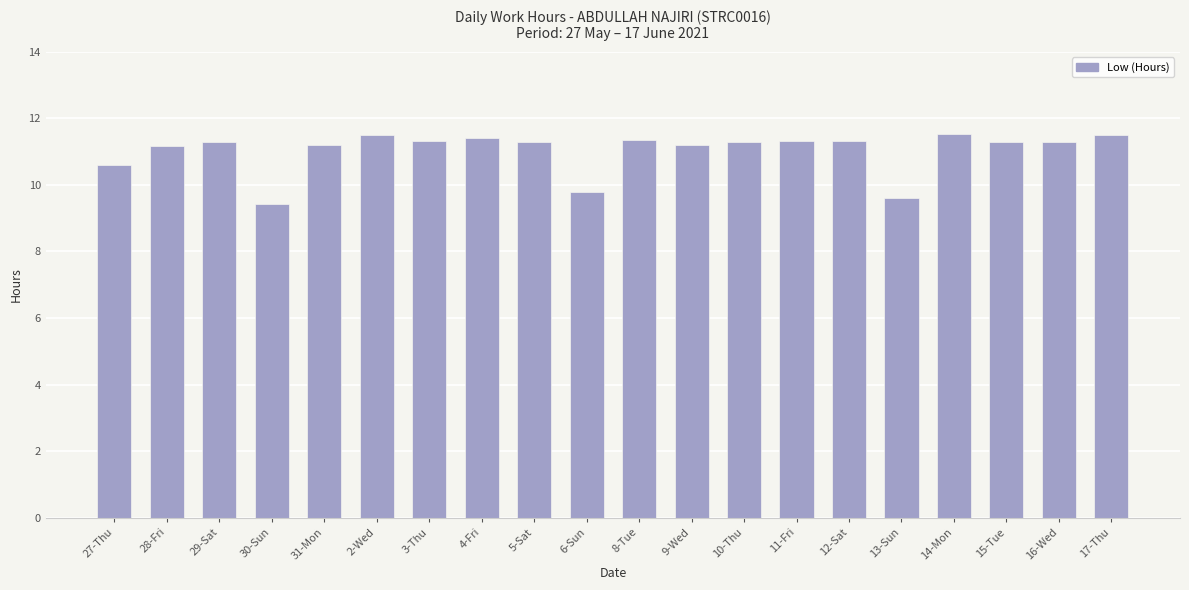

Where is the data nearest to the value 10?

6-Sun